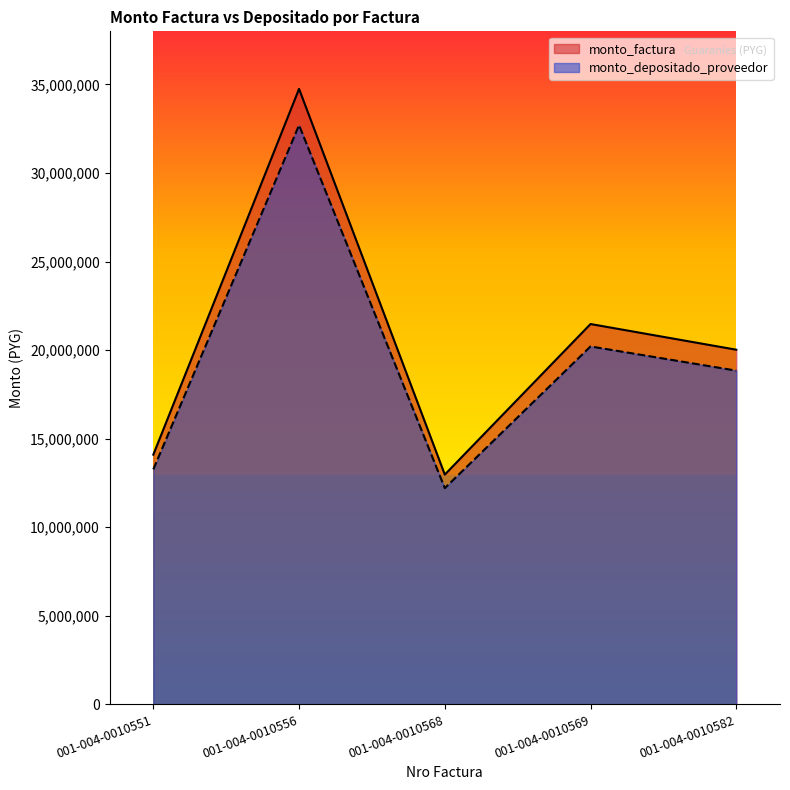

Between 001-004-0010556 and 001-004-0010568, which series saw the biggest shift?

monto_factura